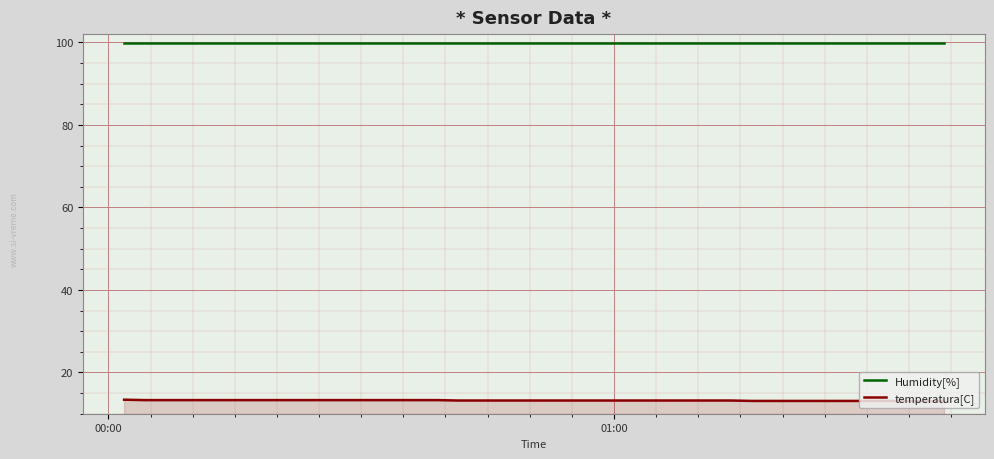

At how many categories does at least one series exceed 61?

40